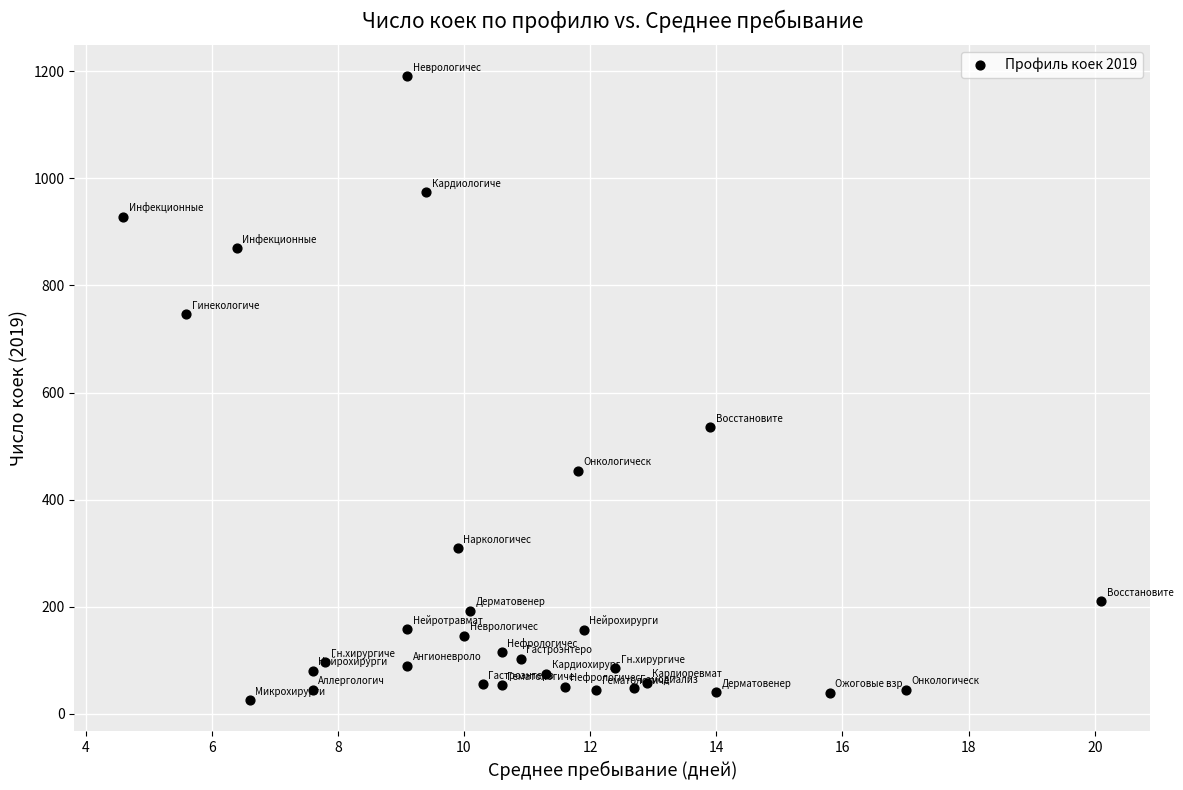

What is the range of Y values (max minus min)?

1166